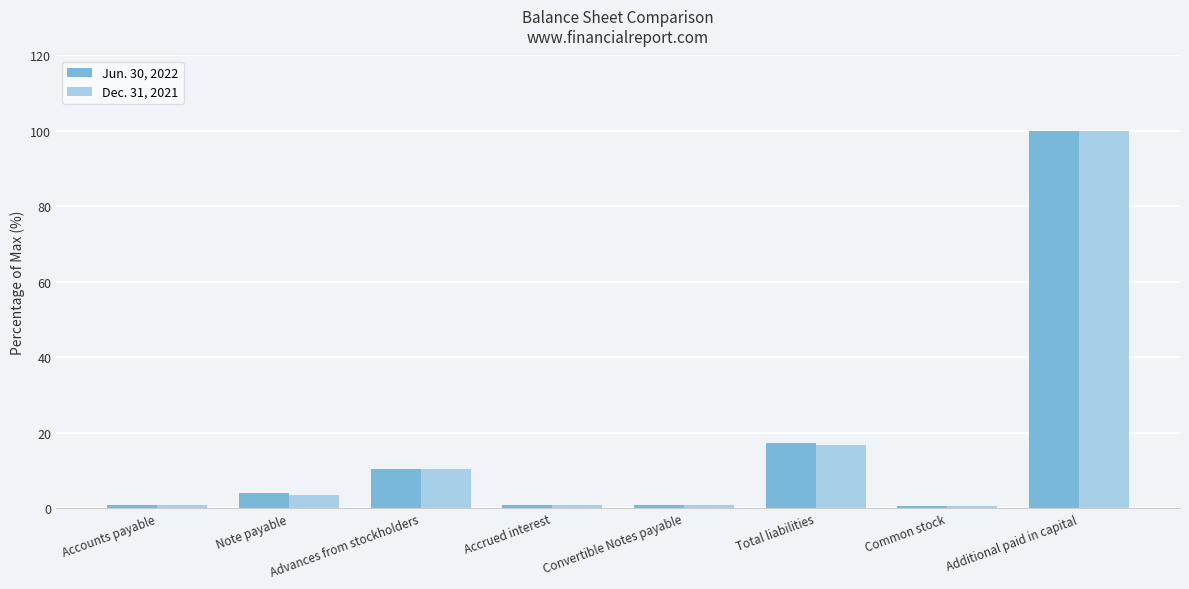

Where does the Jun. 30, 2022 series first go above 4?

Note payable